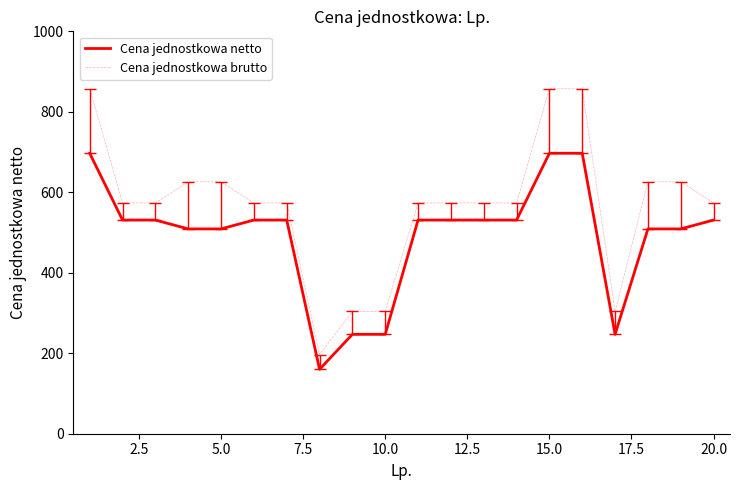

What is the greatest value displayed?

857.3